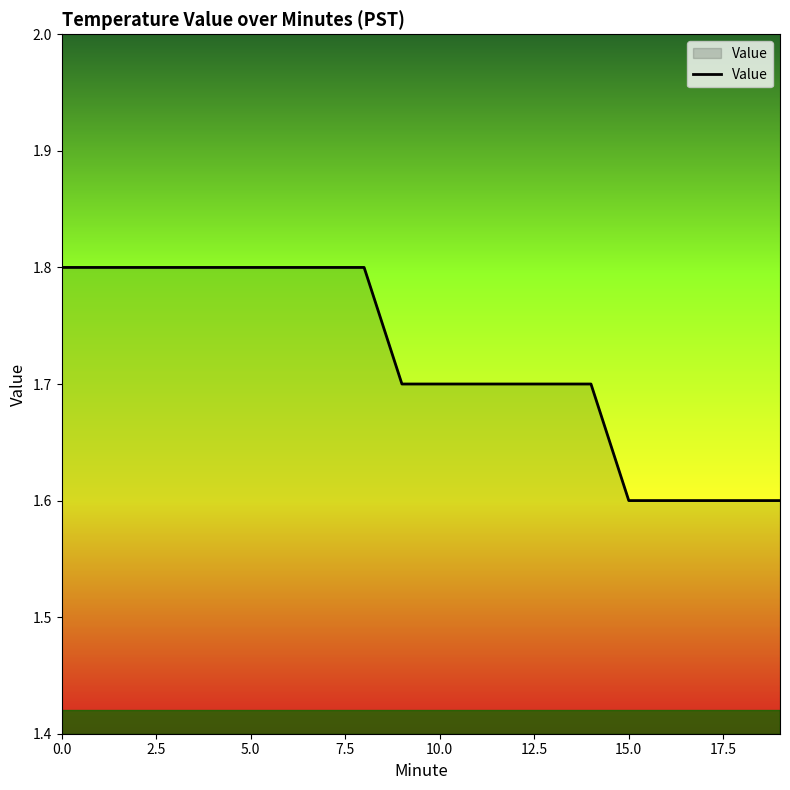

What is the maximum value shown in the chart?

1.8